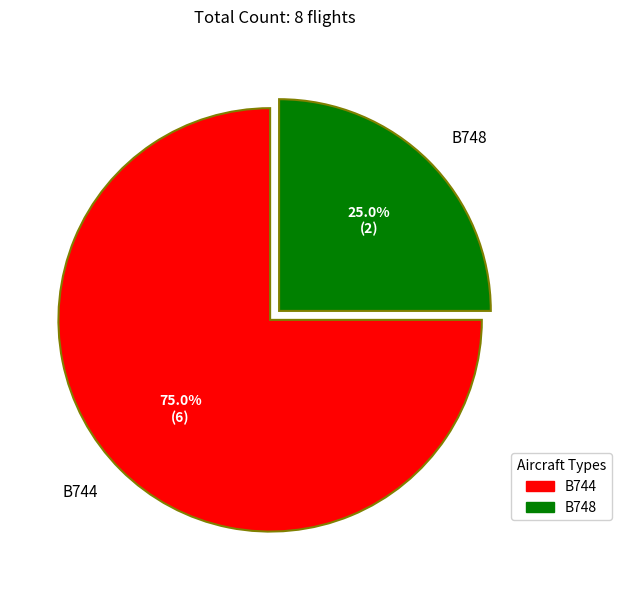

Approximately how many times larger is the value at B744 compared to B748?

3.0